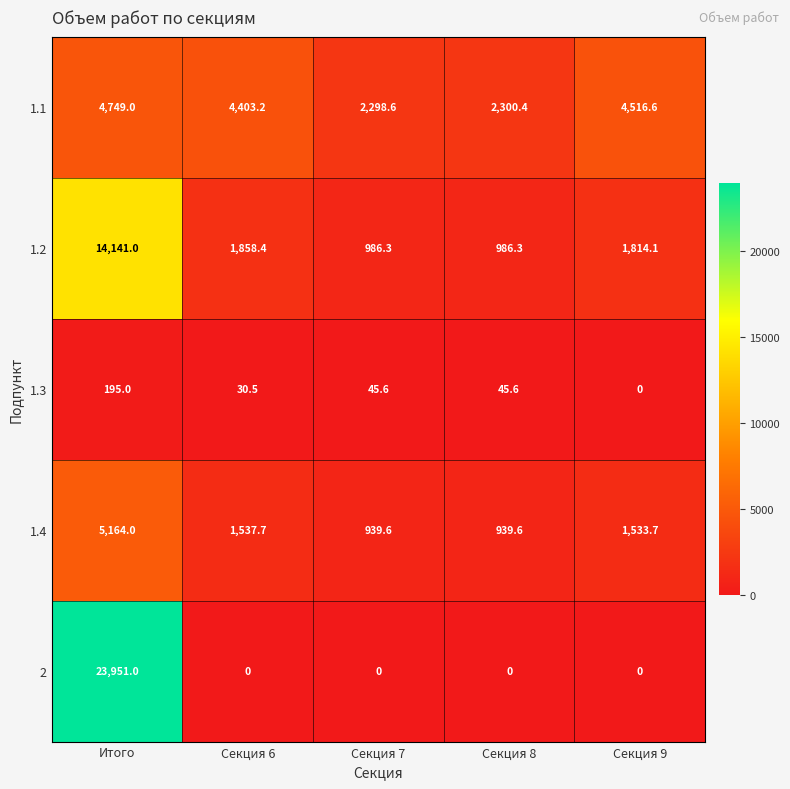

What is the greatest value displayed?

23951.0